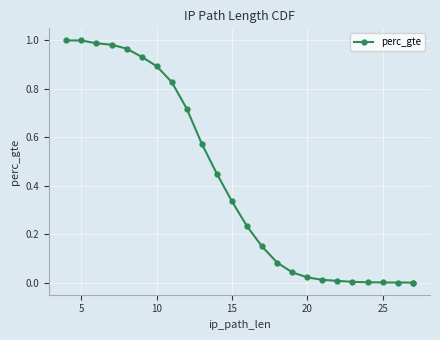

What is the sum of all values?

10.2